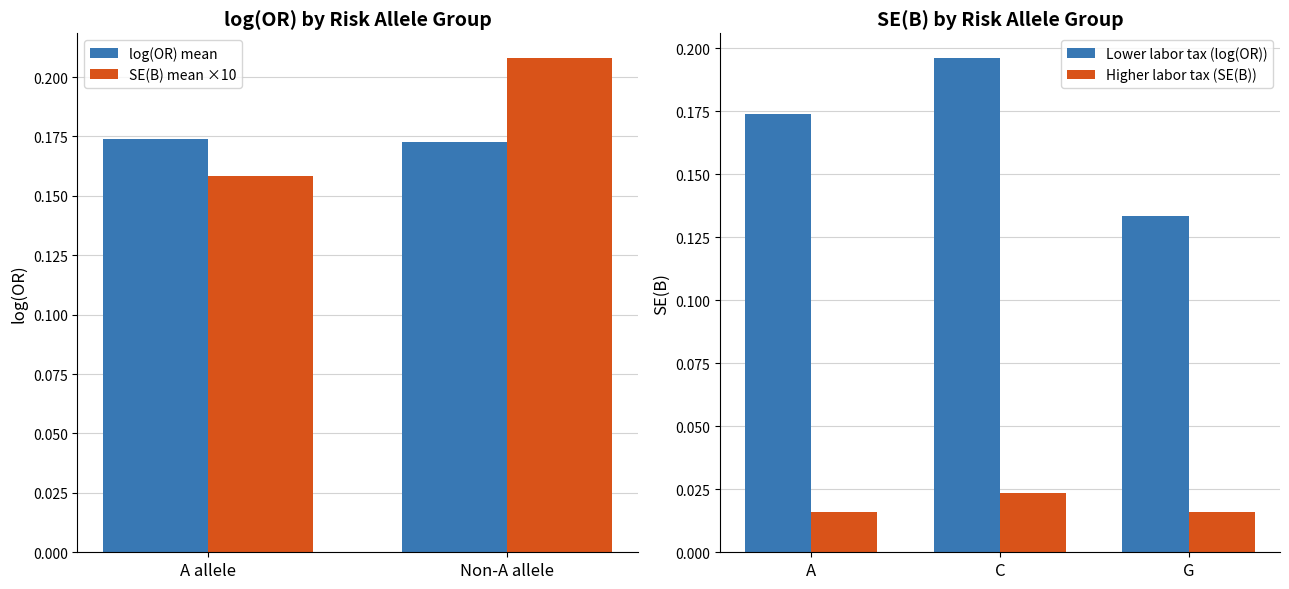

Which category has the lowest value across all series?

G(744910)